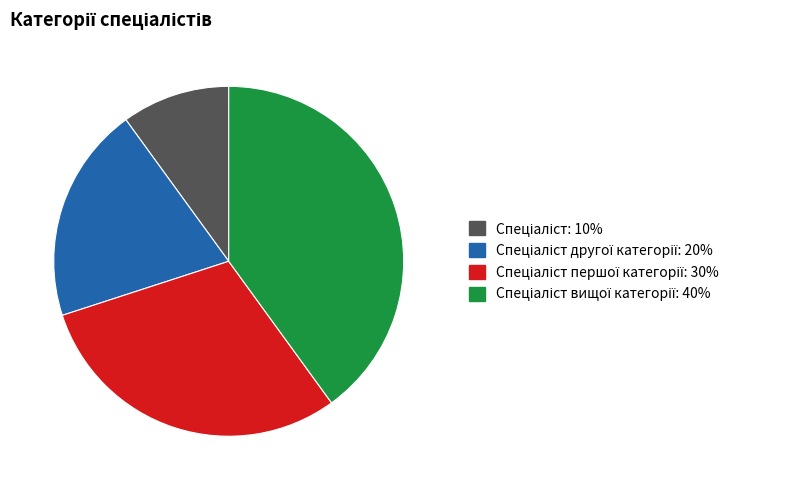

Count the number of slices in the pie.

4